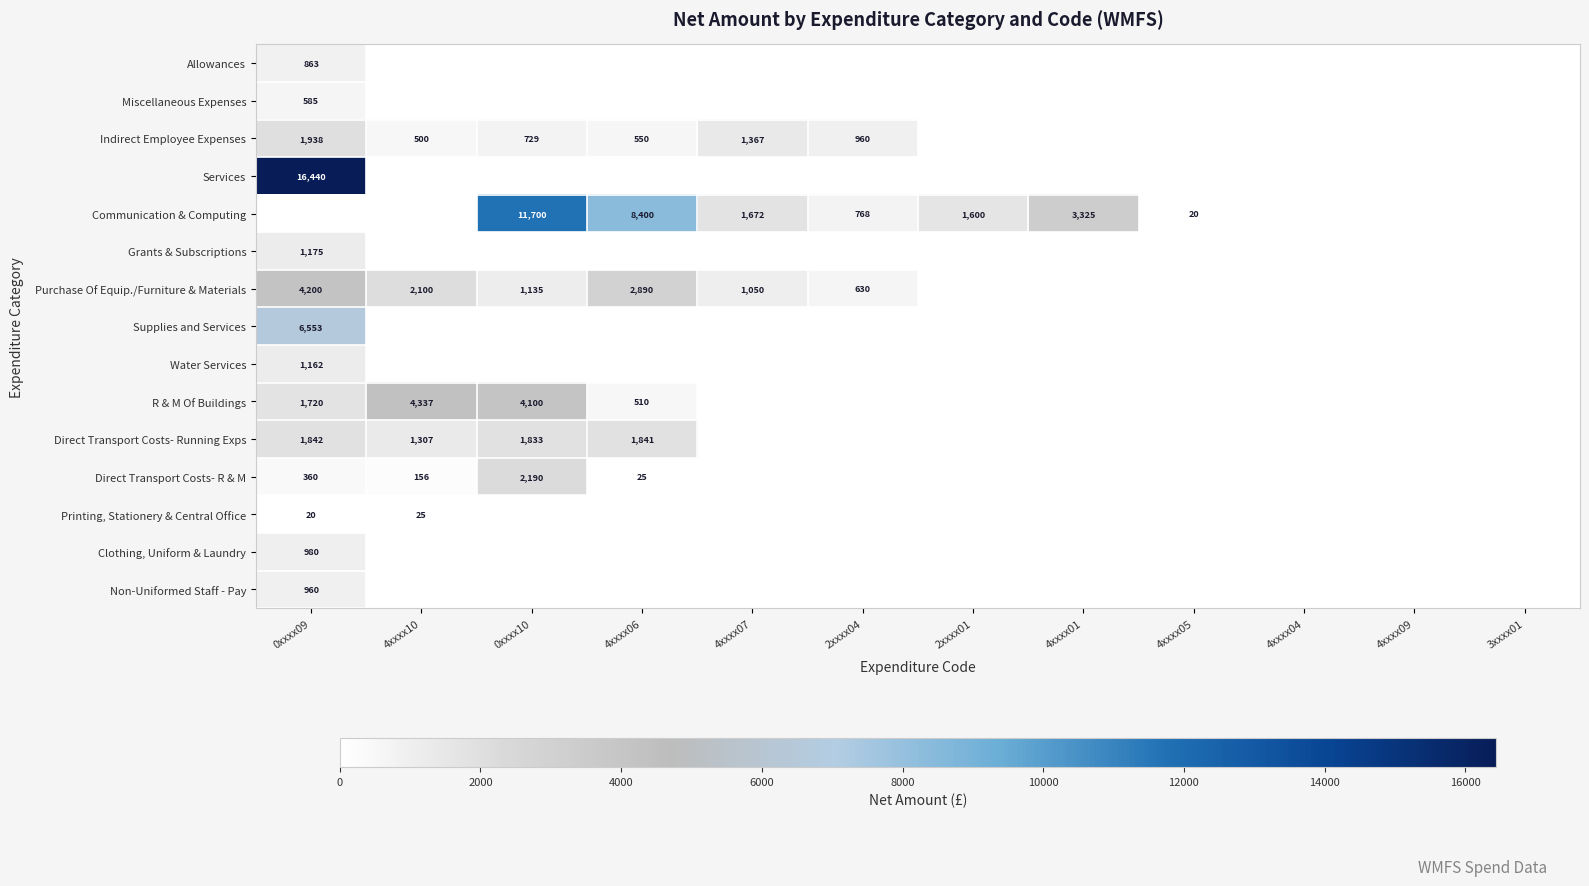

Where is Direct Transport Costs- Running Exps nearest to the value 920?

4xxxx10